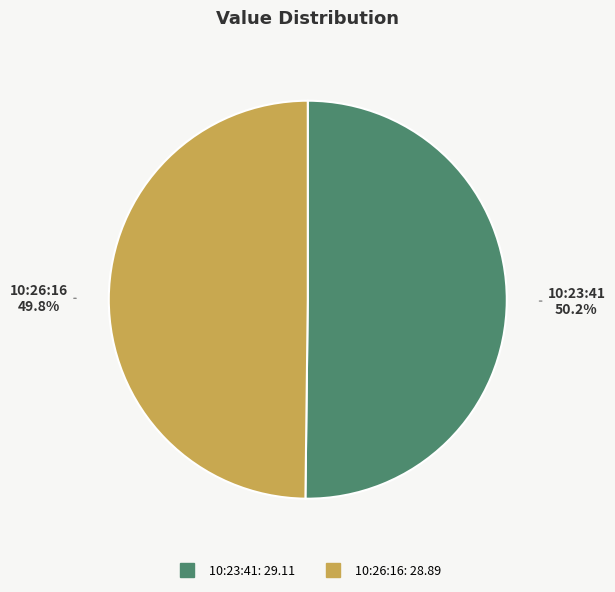

Is there any slice that represents more than half of the pie?

Yes